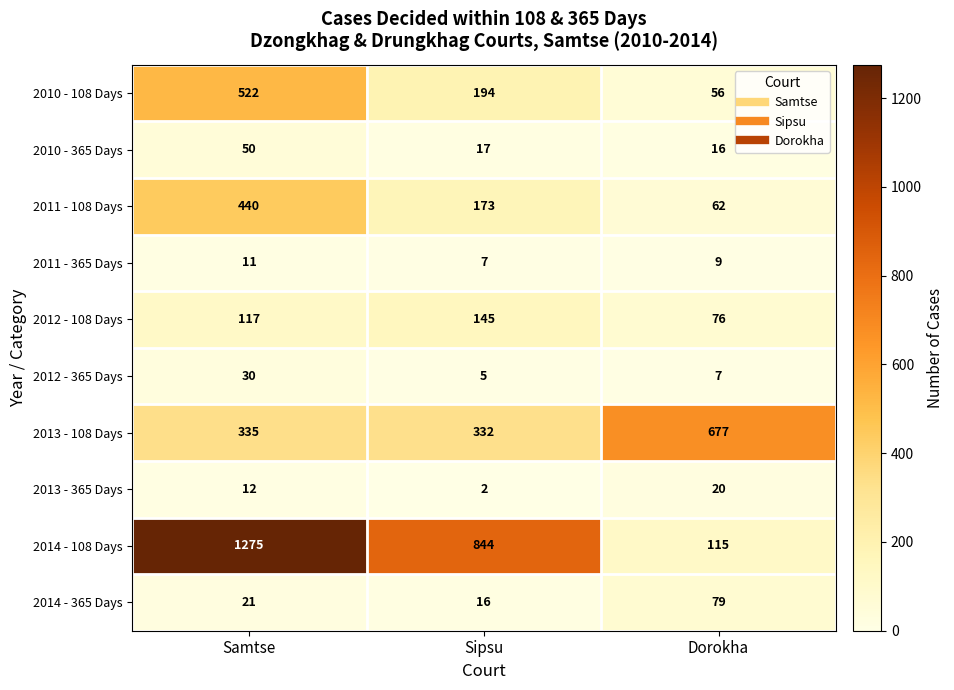

What is the difference between the second highest and minimum values in the 2014 - 365 Days series?

5